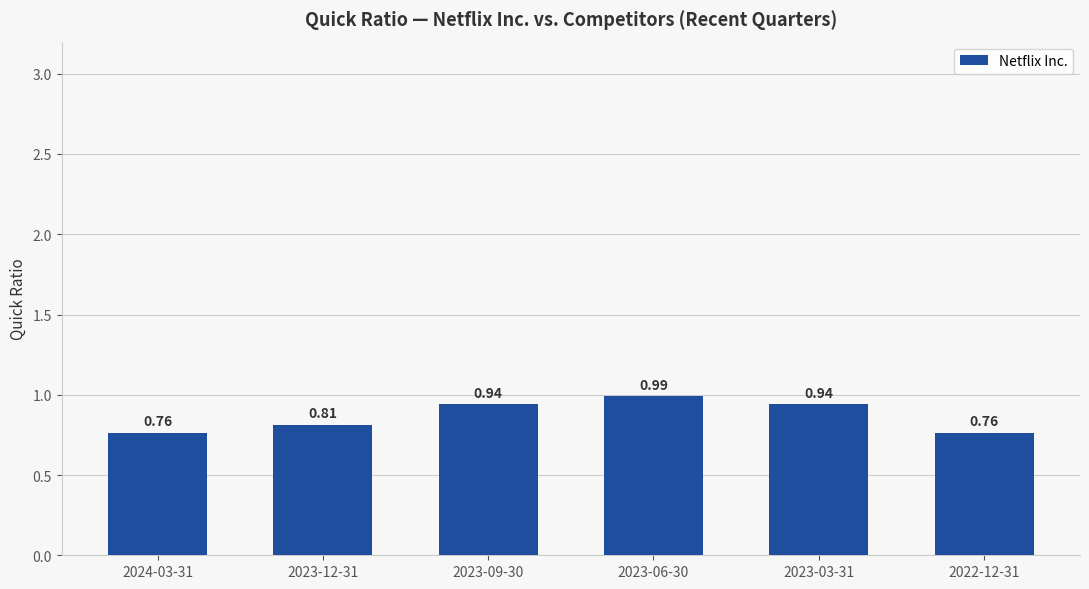

What is the sum of all values?

5.2